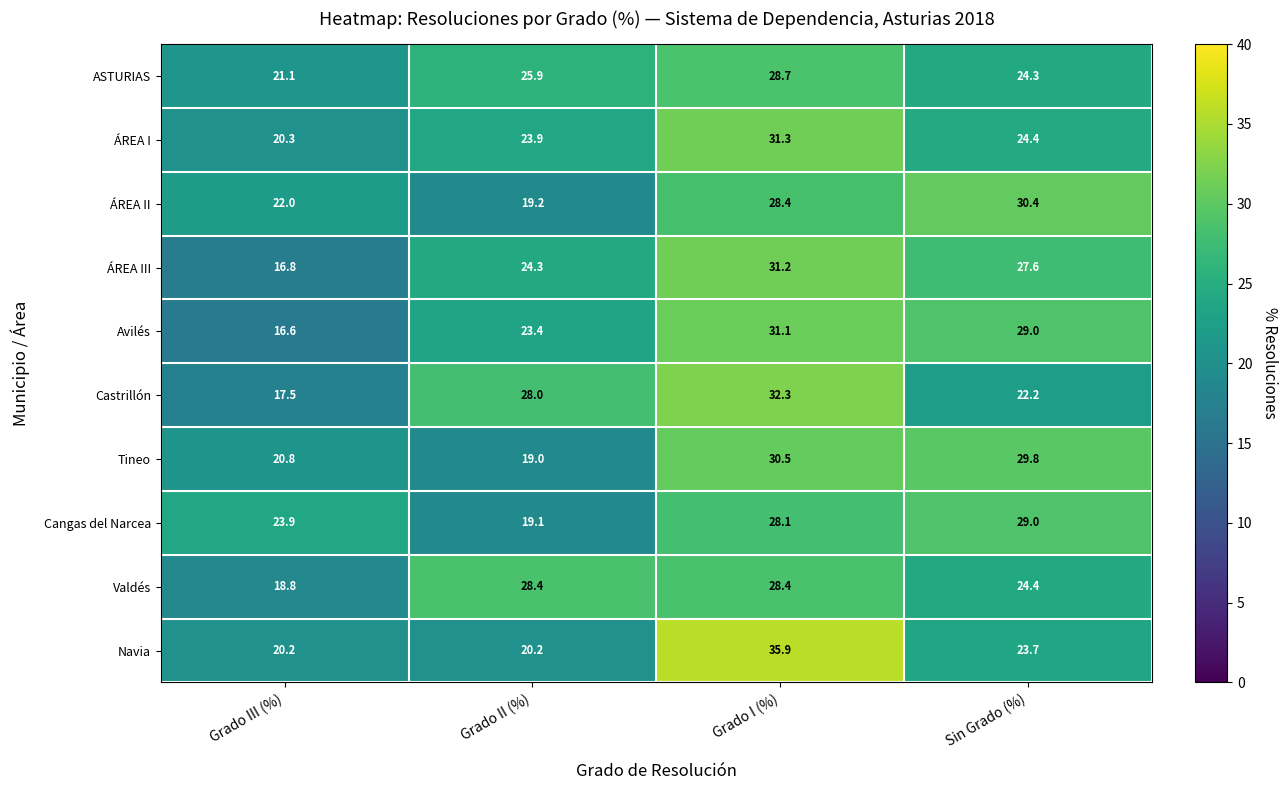

At which category is the sum across all series the highest?

Grado I (%)